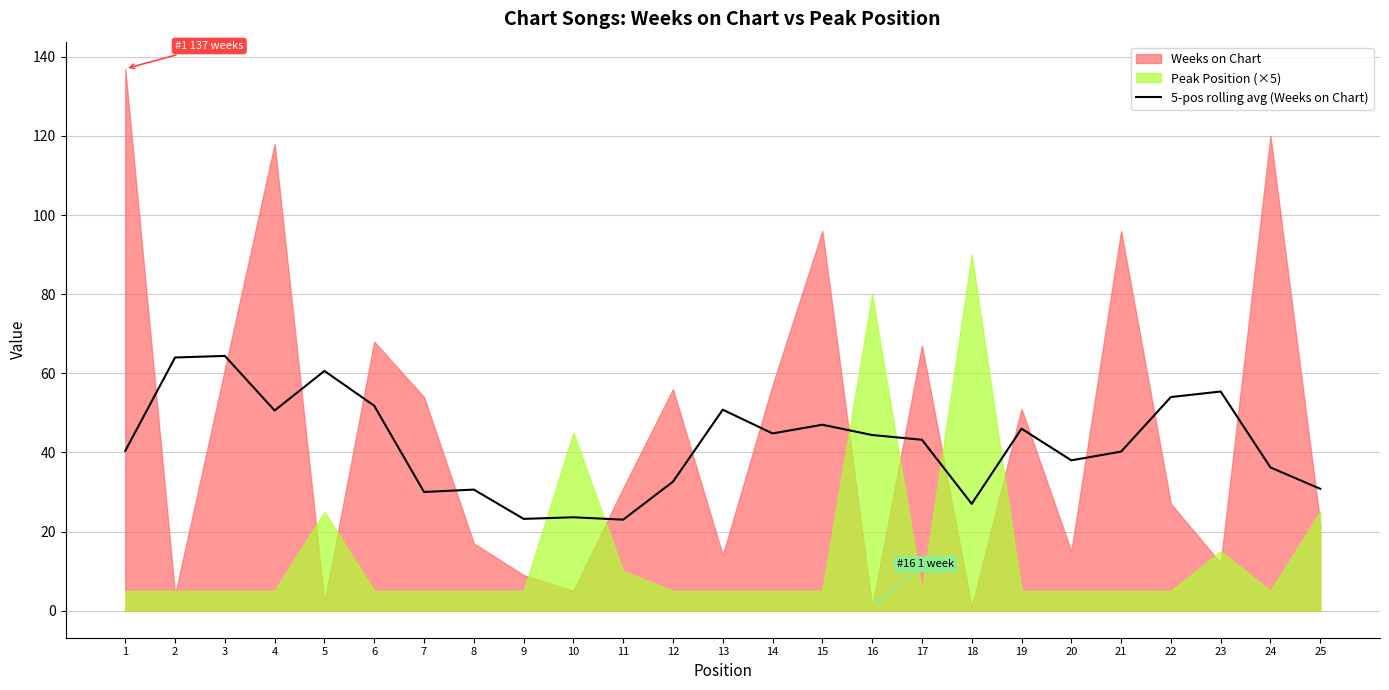

Is it true that 5-pos rolling avg (Weeks on Chart) equals 48.1 at 18?

False